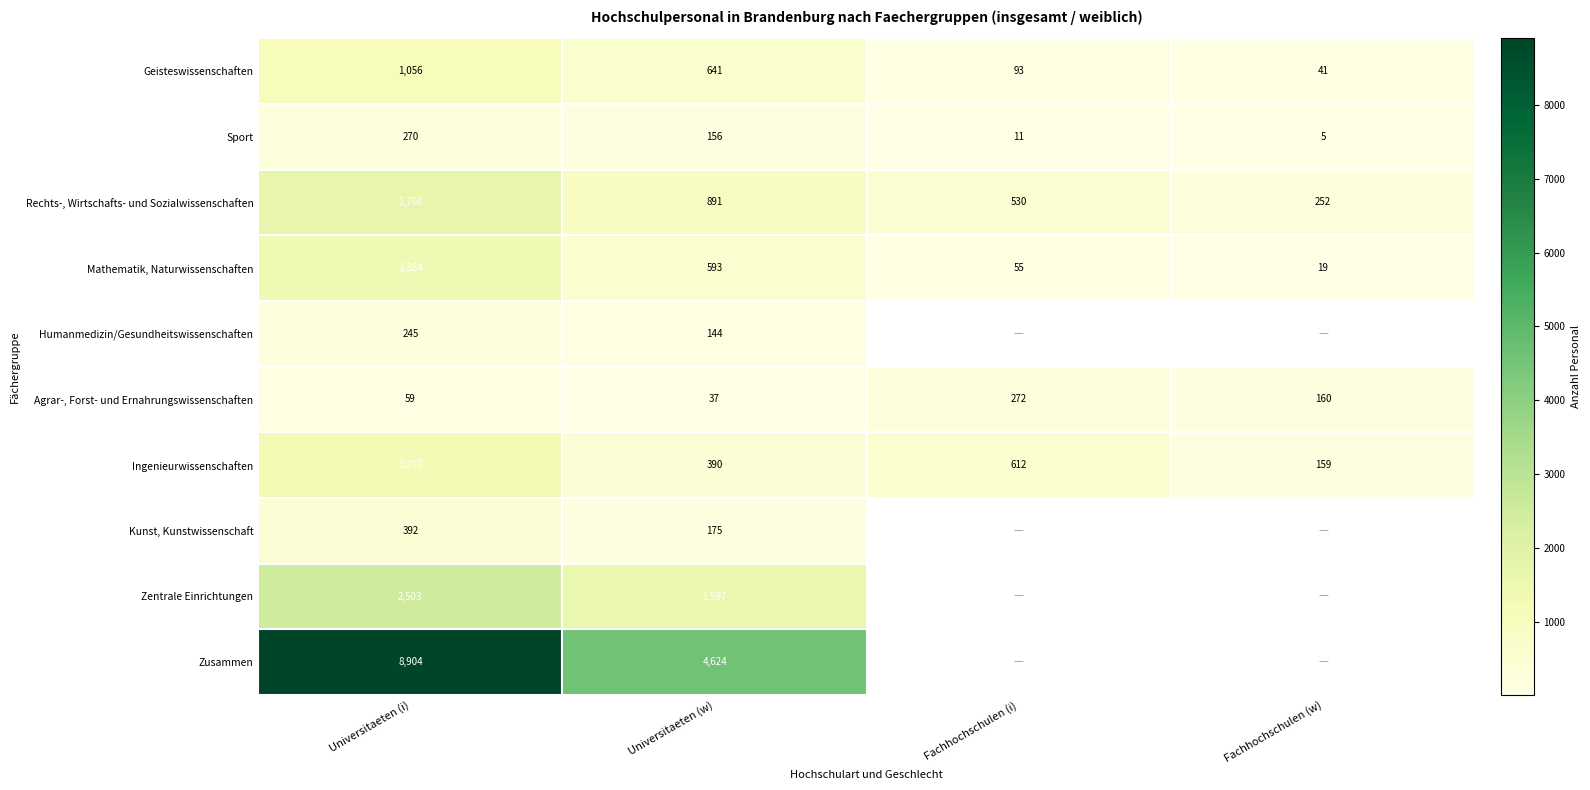

The Ingenieurwissenschaften series shows 612 at Fachhochschulen (i). True or false?

True